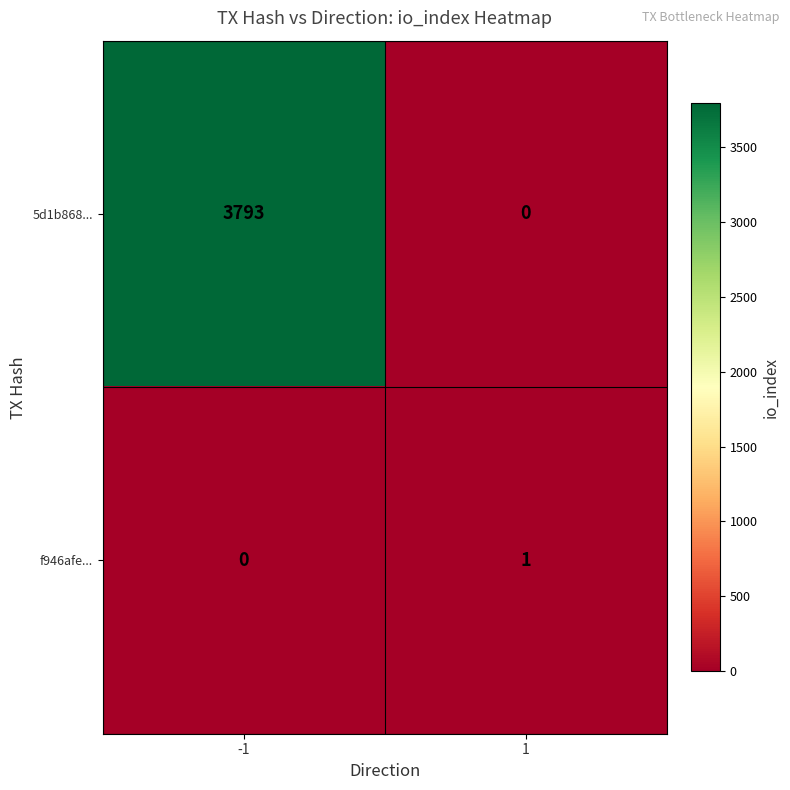

What is the maximum value shown in the chart?

3793